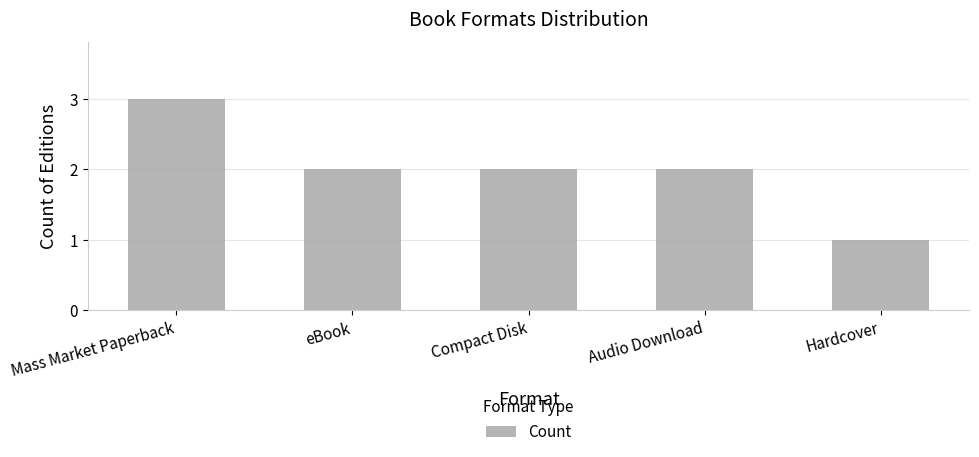

What is the sum of the values at Hardcover and Audio Download?

3